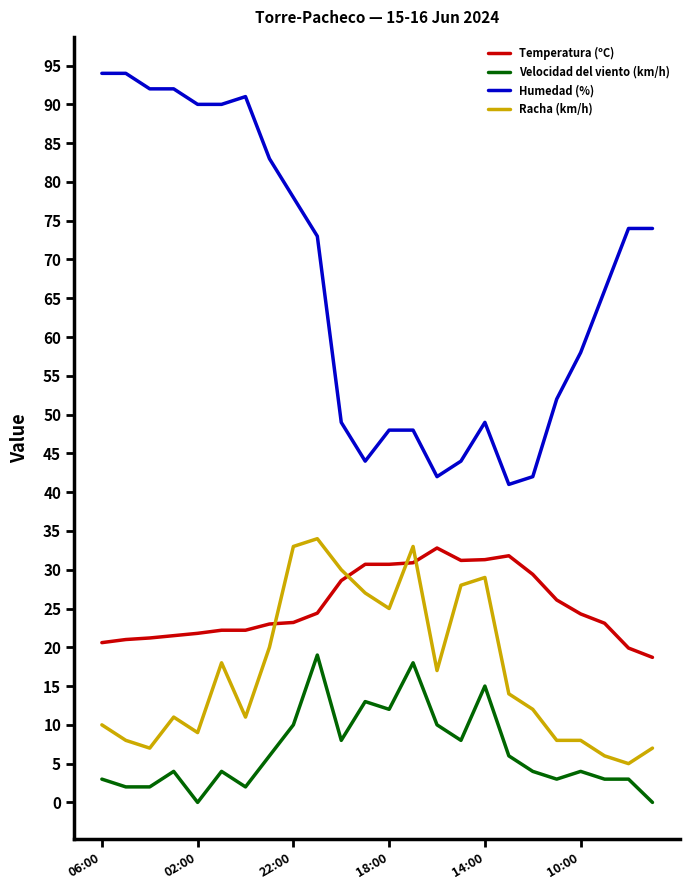

What is the greatest value displayed?

94.0